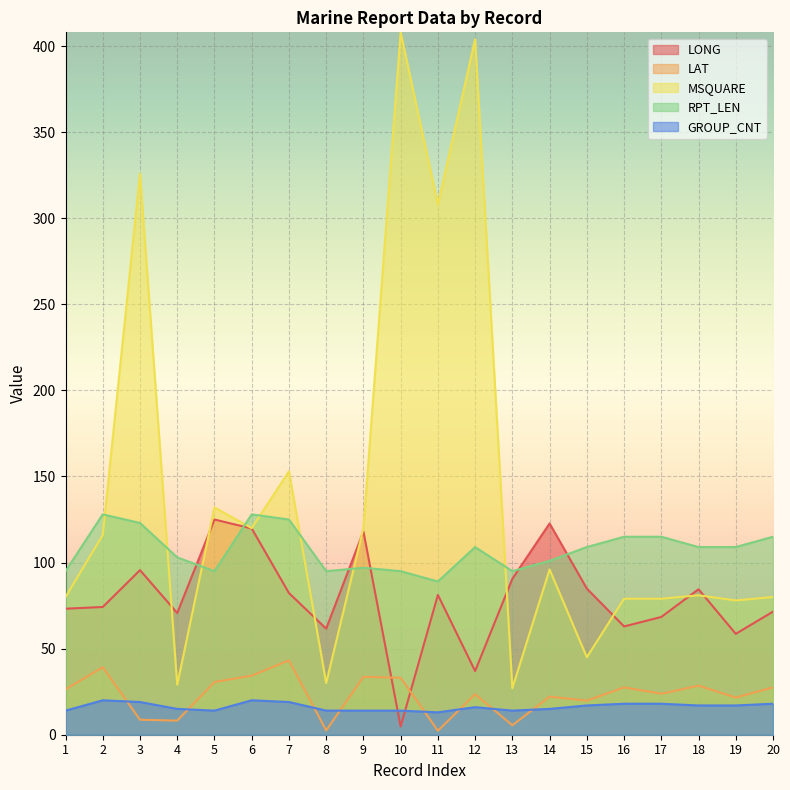

At which category does the chart reach its peak across all series?

10